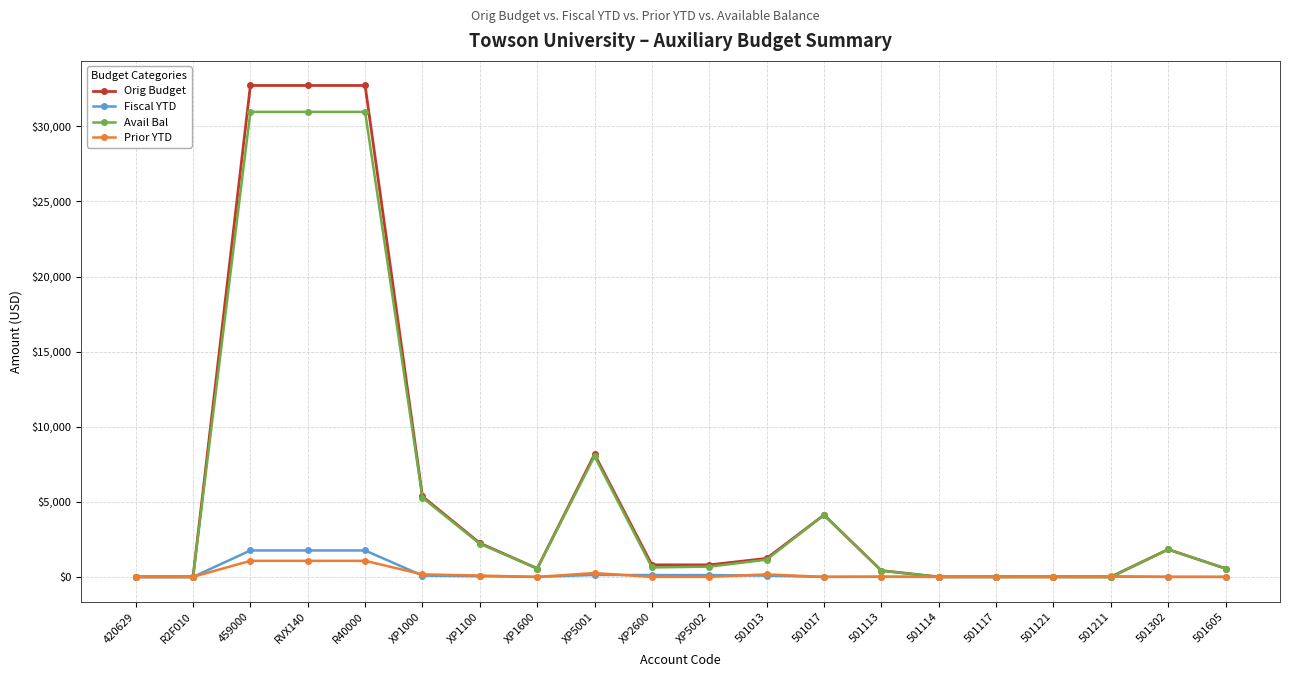

List the series in order of their peak value, lowest first.

Prior YTD, Fiscal YTD, Avail Bal, Orig Budget